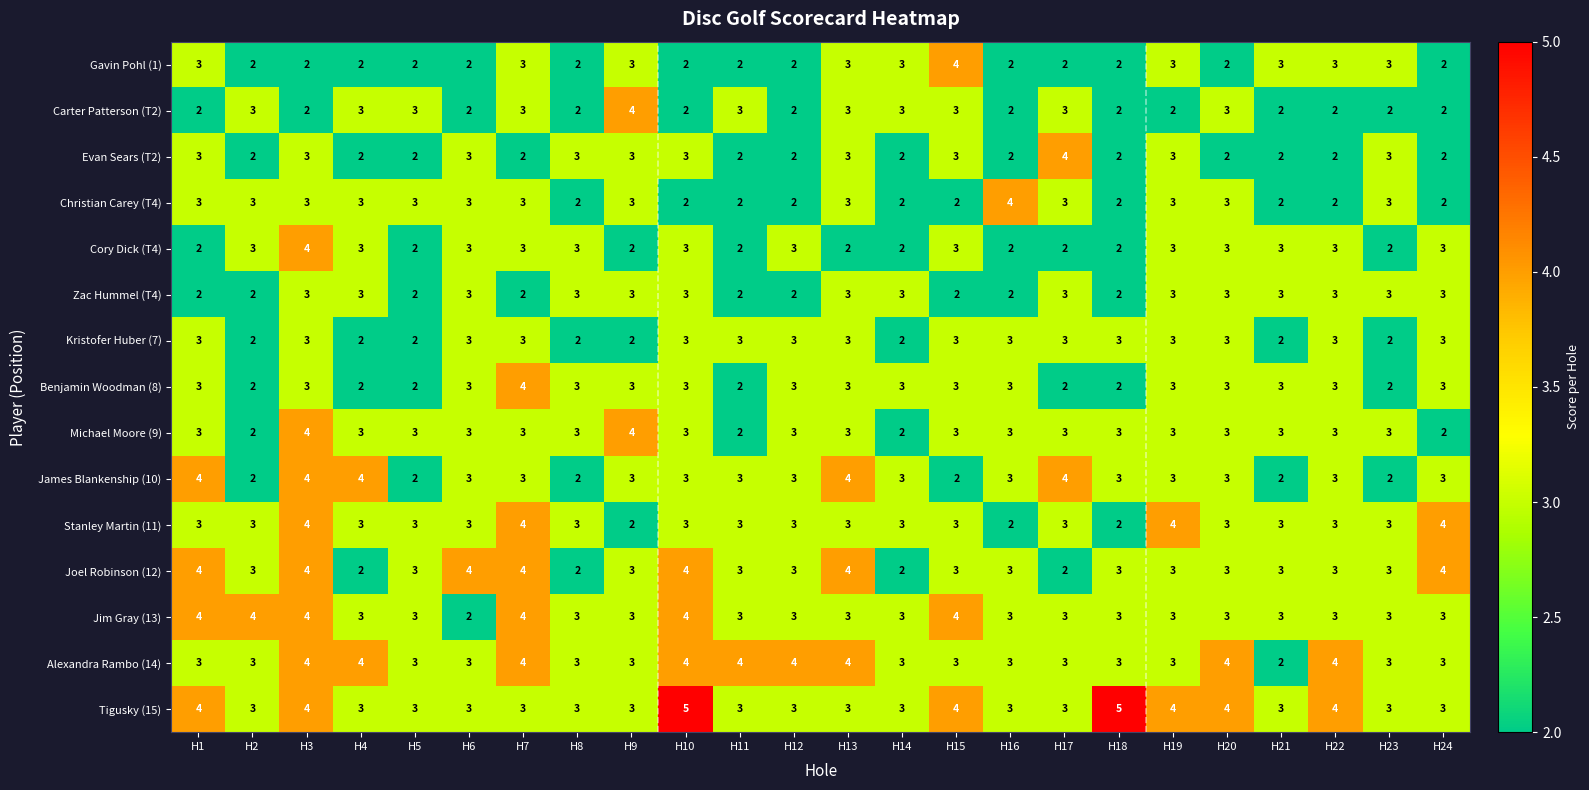

How many Michael Moore (9) values are between 3 and 4?

20